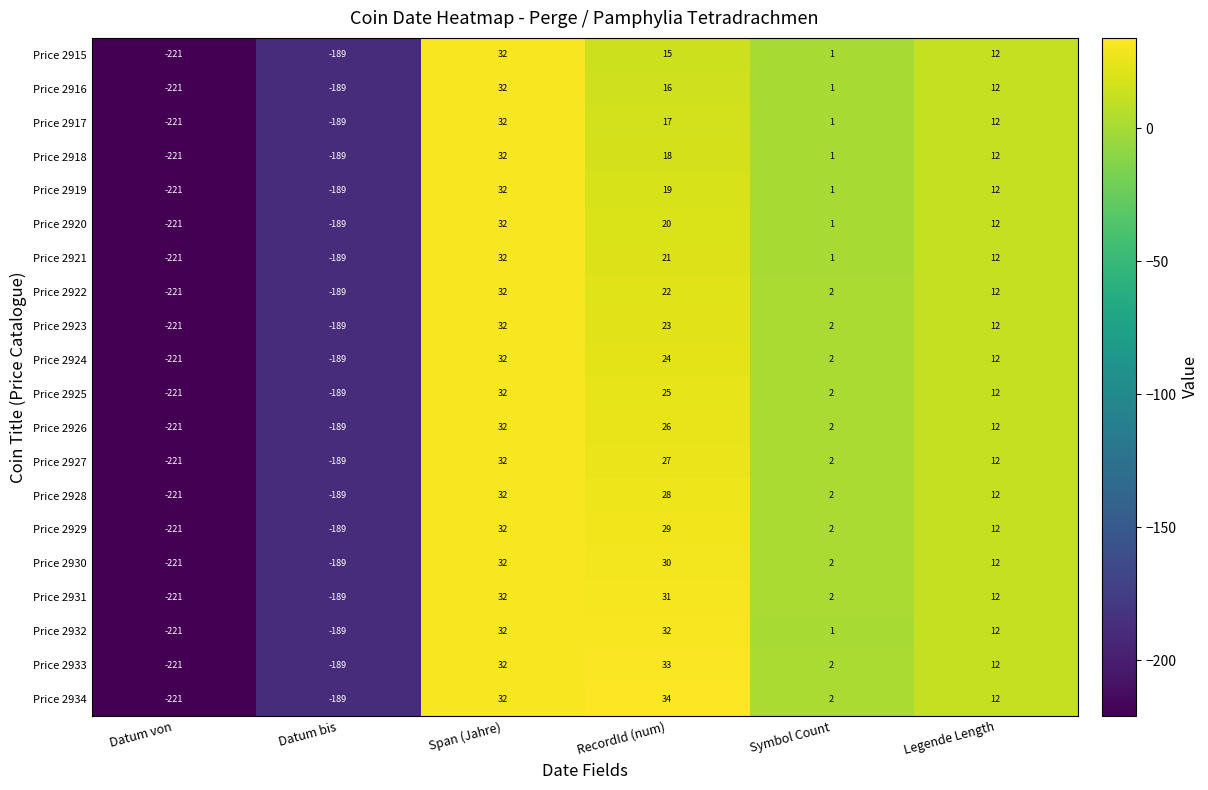

Read the Price 2917 value at Legende Length, to the nearest 10.

10